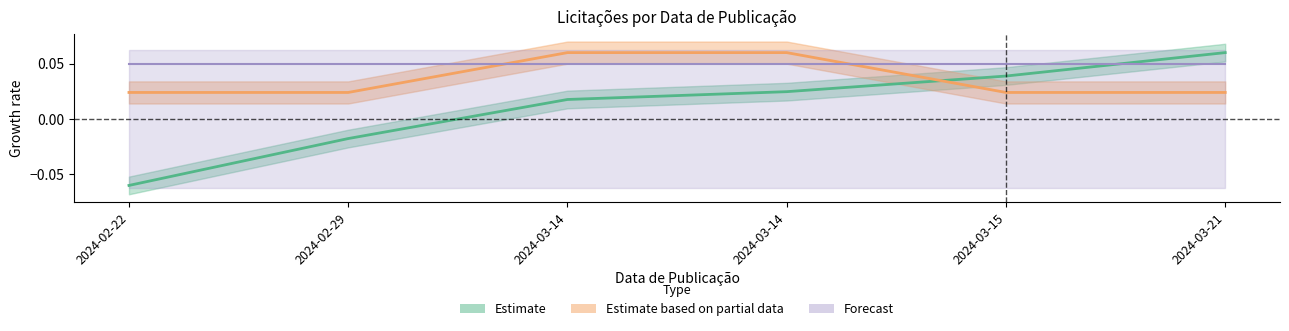

Does the chart display data point markers on the line(s)?

No